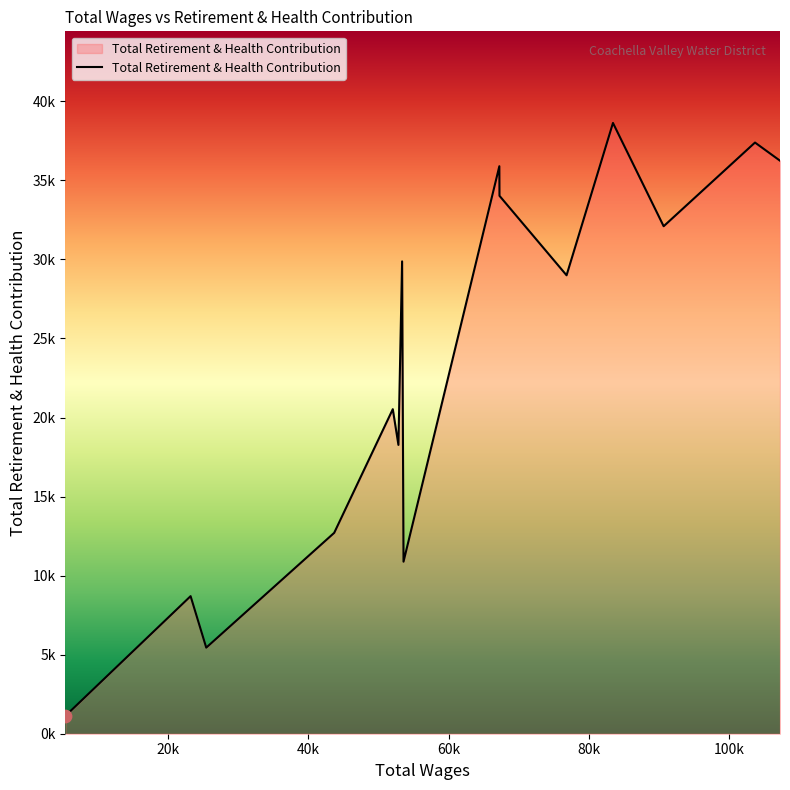

Is this an area chart (filled region under the line)?

Yes